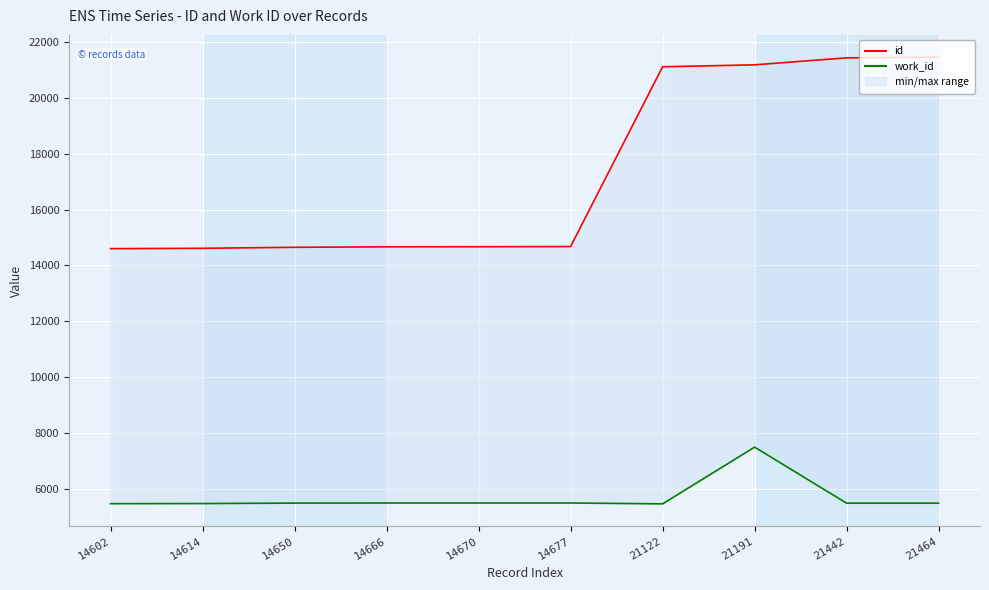

Reading left to right, list all the values displayed in this chart.

id: 14602=14602	14614=14614	14650=14650	14666=14666	14670=14670	14677=14677	21122=21122	21191=21191	21442=21442	21464=21464
work_id: 14602=5459	14614=5463	14650=5479	14666=5483	14670=5483	14677=5483	21122=5452	21191=7486	21442=5476	21464=5476